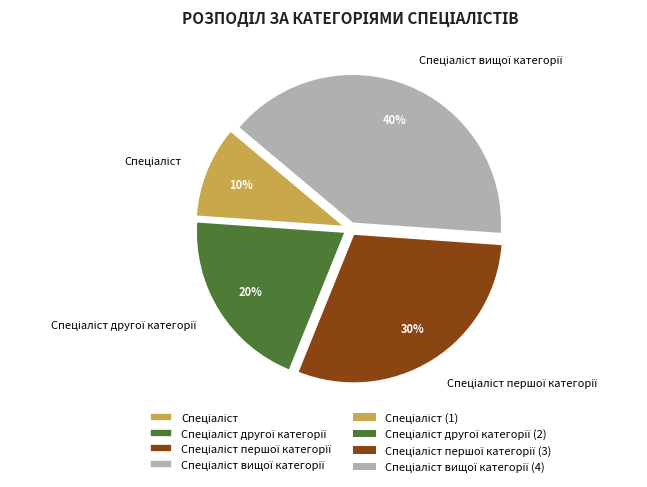

Is there a majority slice in this chart?

No